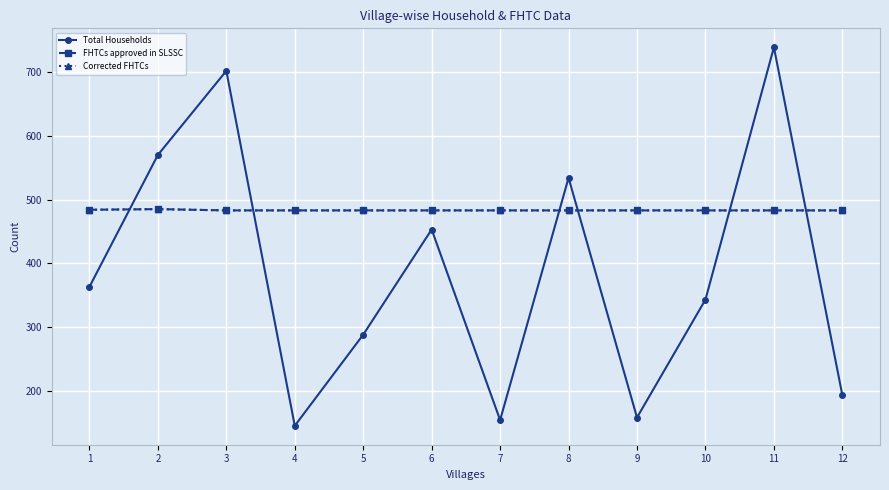

What is the value of the FHTCs approved in SLSSC point at the 7th from the left?

483